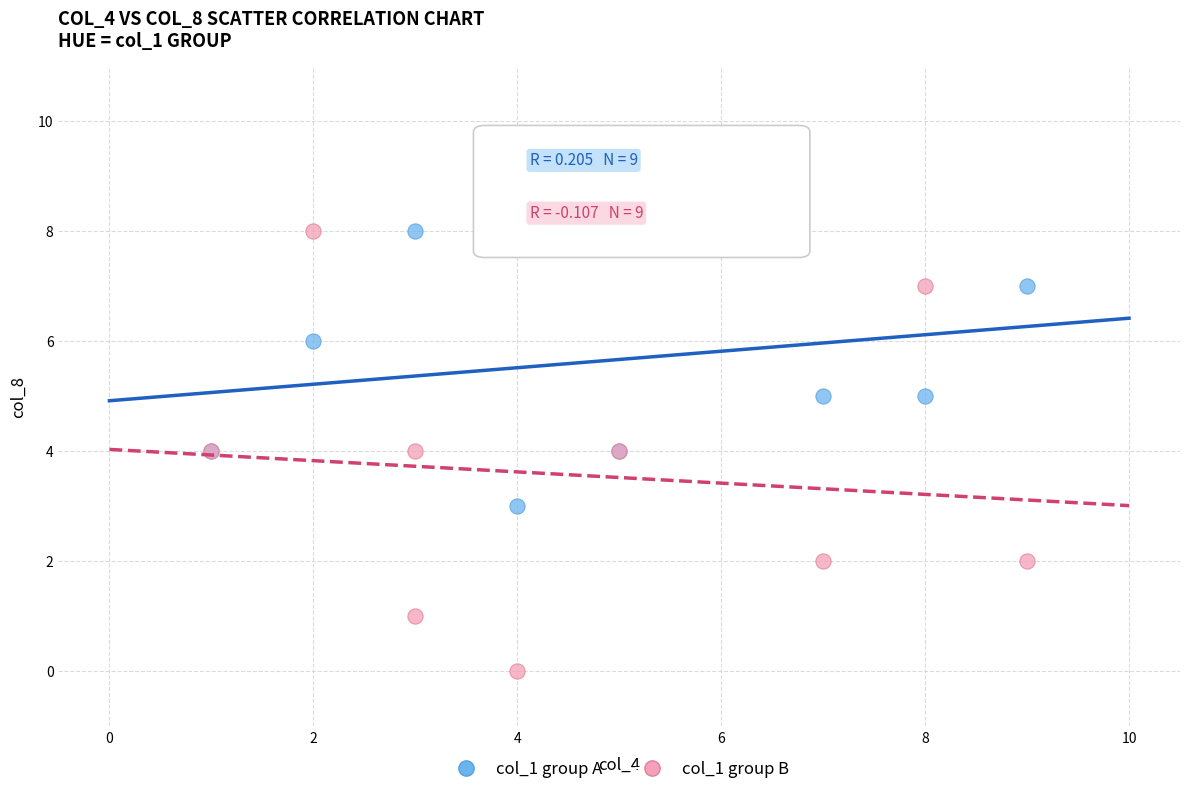

Which series contains the lowest Y value?

col_1 group B